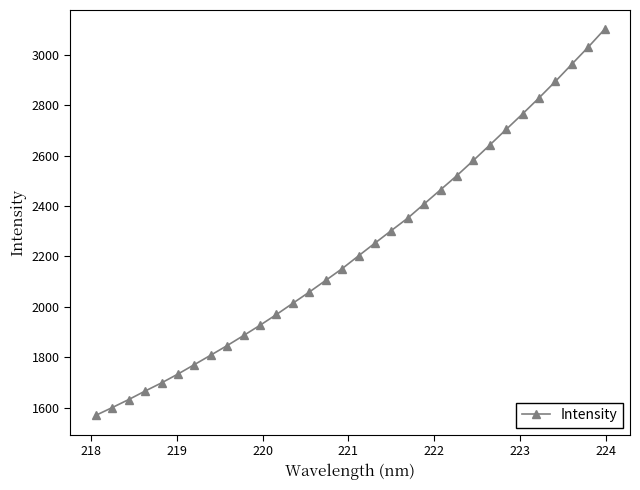

True or false: there are more than 1 points higher than both neighbors.

False